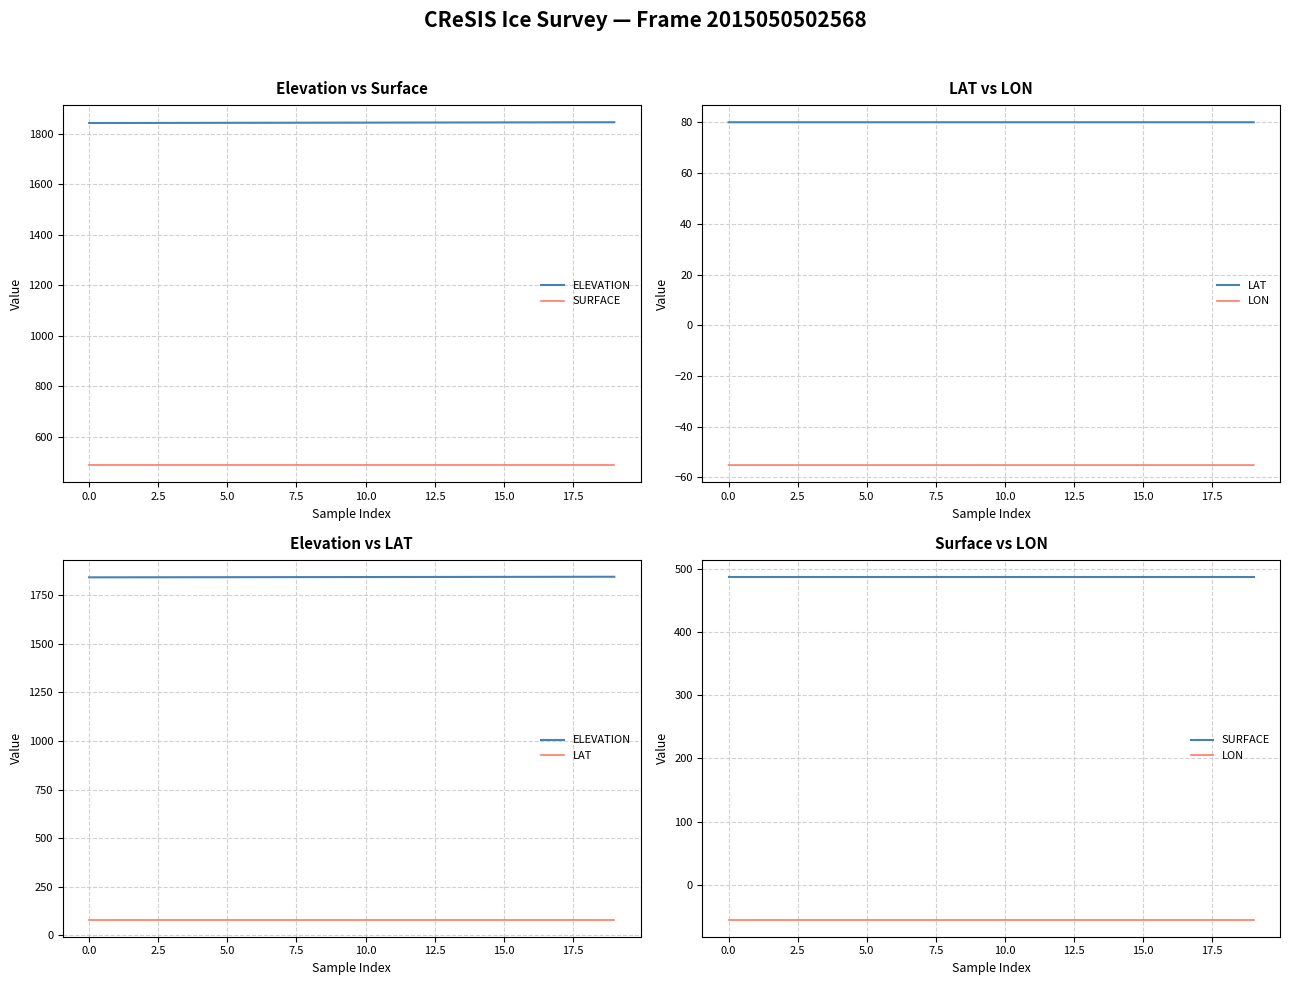

True or false: LON and LAT intersect in this chart.

False